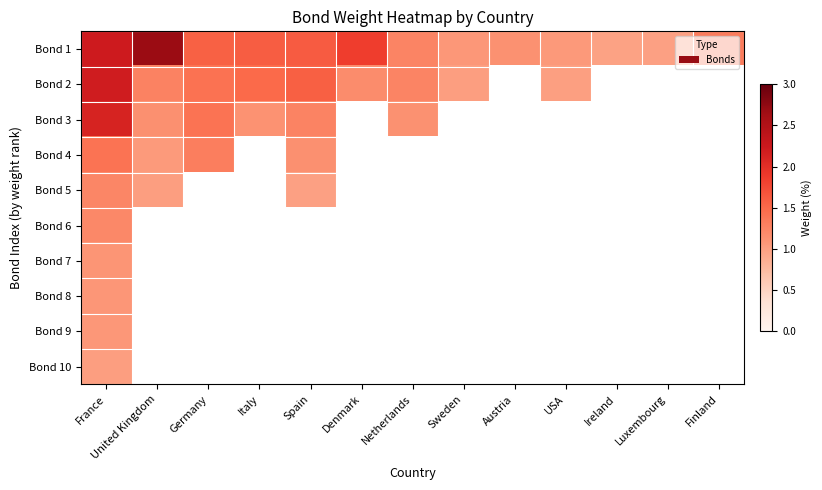

Count the number of categories in the chart.

13